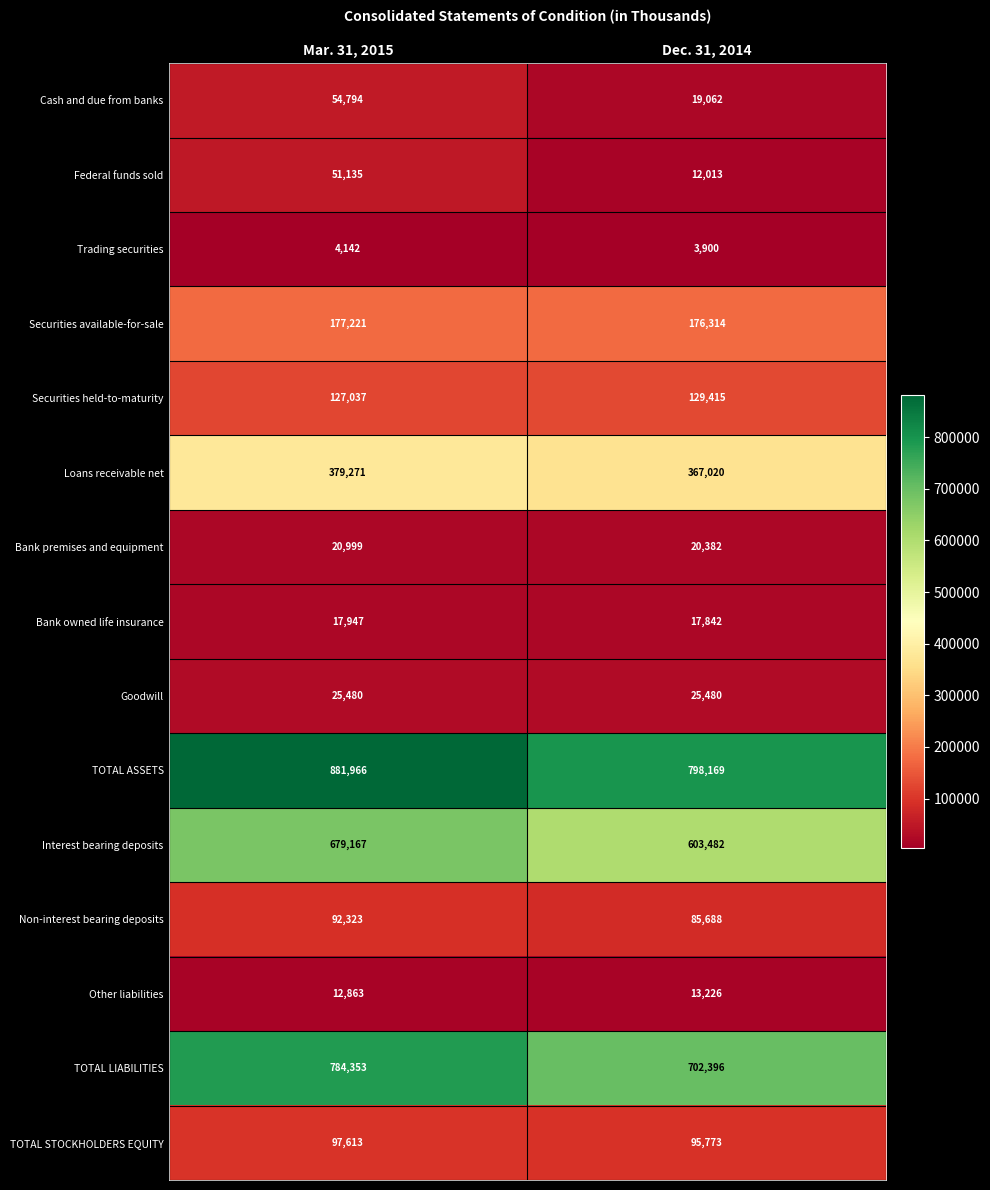

How many distinct data groups are displayed?

15